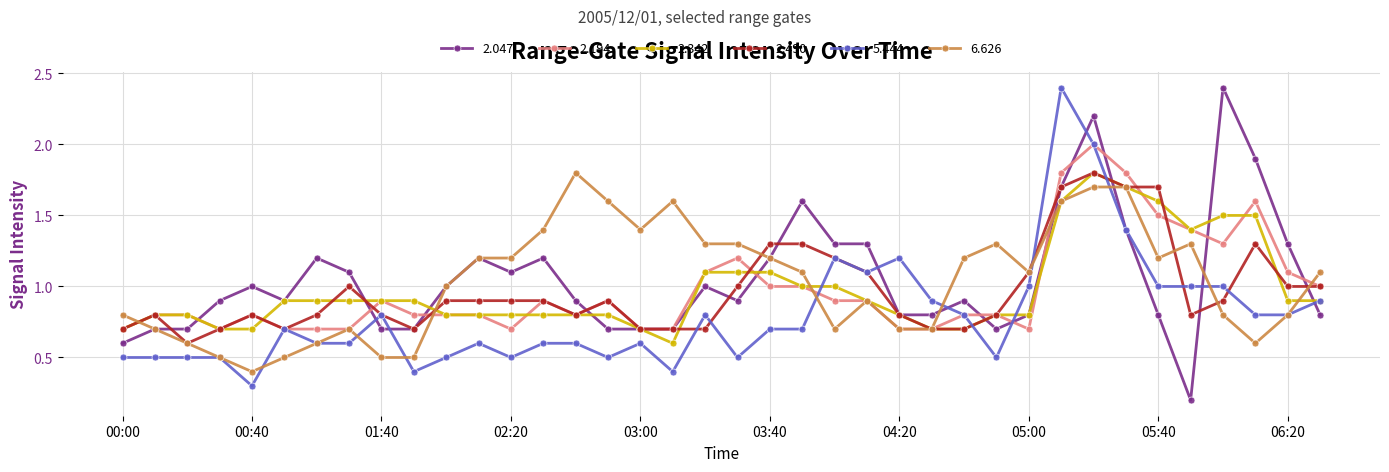

Reading right to left, list all the values displayed in this chart.

2.047: 0.8	1.3	1.9	2.4	0.2	0.8	1.4	2.2	1.7	0.8	0.7	0.9	0.8	0.8	1.3	1.3	1.6	1.2	0.9	1.0	0.7	0.7	0.7	0.9	1.2	1.1	1.2	1.0	0.7	0.7	1.1	1.2	0.9	1.0	0.9	0.7	0.7	0.6
2.194: 1.0	1.1	1.6	1.3	1.4	1.5	1.8	2.0	1.8	0.7	0.8	0.8	0.7	0.7	0.9	0.9	1.0	1.0	1.2	1.1	0.7	0.7	0.9	0.8	0.9	0.7	0.8	0.8	0.8	0.9	0.7	0.7	0.7	0.8	0.7	0.8	0.8	0.7
2.342: 0.9	0.9	1.5	1.5	1.4	1.6	1.7	1.8	1.6	0.8	0.8	0.7	0.7	0.8	0.9	1.0	1.0	1.1	1.1	1.1	0.6	0.7	0.8	0.8	0.8	0.8	0.8	0.8	0.9	0.9	0.9	0.9	0.9	0.7	0.7	0.8	0.8	0.7
2.490: 1.0	1.0	1.3	0.9	0.8	1.7	1.7	1.8	1.7	1.1	0.8	0.7	0.7	0.8	1.1	1.2	1.3	1.3	1.0	0.7	0.7	0.7	0.9	0.8	0.9	0.9	0.9	0.9	0.7	0.8	1.0	0.8	0.7	0.8	0.7	0.6	0.8	0.7
5.444: 0.9	0.8	0.8	1.0	1.0	1.0	1.4	2.0	2.4	1.0	0.5	0.8	0.9	1.2	1.1	1.2	0.7	0.7	0.5	0.8	0.4	0.6	0.5	0.6	0.6	0.5	0.6	0.5	0.4	0.8	0.6	0.6	0.7	0.3	0.5	0.5	0.5	0.5
6.626: 1.1	0.8	0.6	0.8	1.3	1.2	1.7	1.7	1.6	1.1	1.3	1.2	0.7	0.7	0.9	0.7	1.1	1.2	1.3	1.3	1.6	1.4	1.6	1.8	1.4	1.2	1.2	1.0	0.5	0.5	0.7	0.6	0.5	0.4	0.5	0.6	0.7	0.8